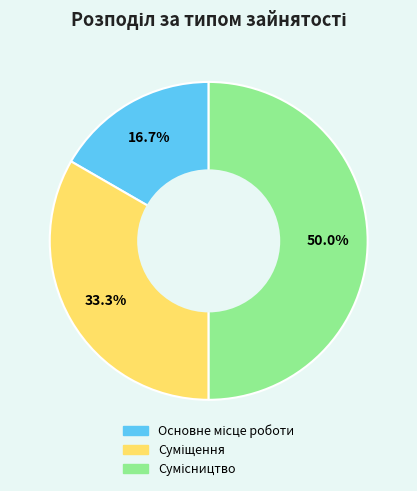

Is it true that Основне місце роботи is 5% of the pie?

False